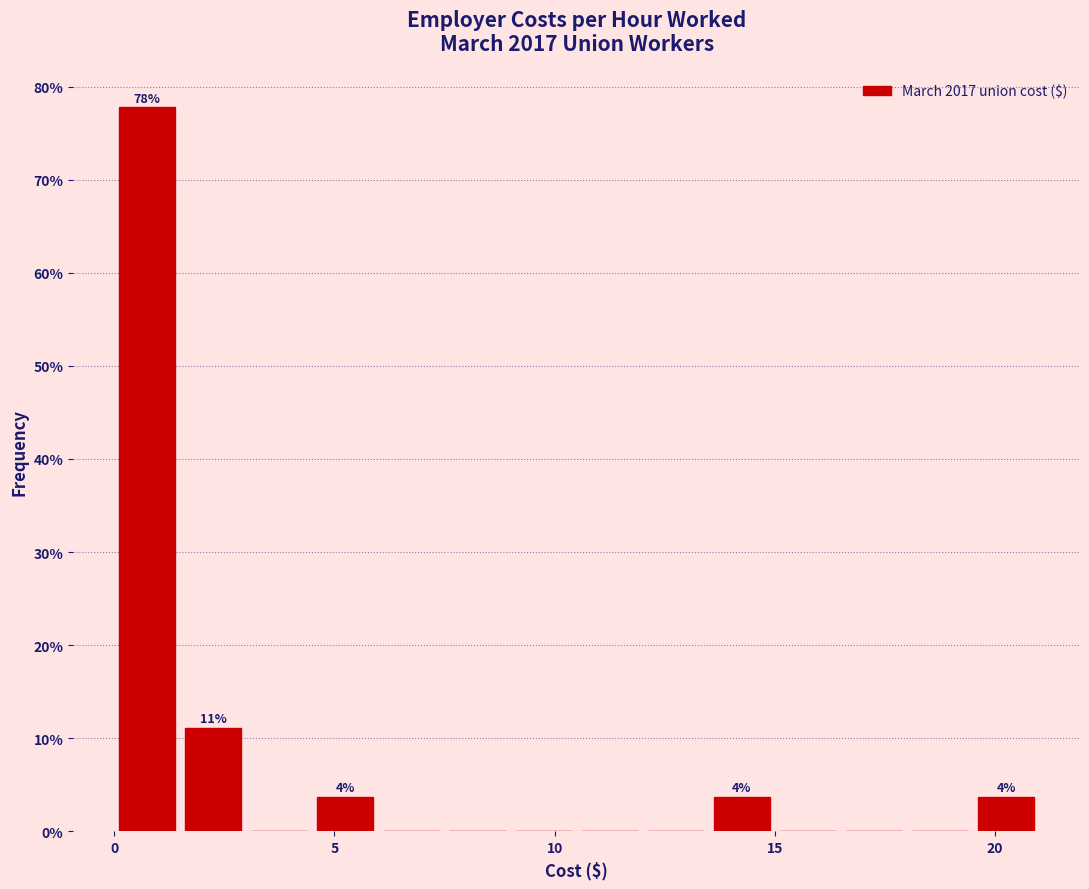

Around what value on the x-axis is the tallest bar? Give the approximate position of its centre, as read against the axis.

1.0